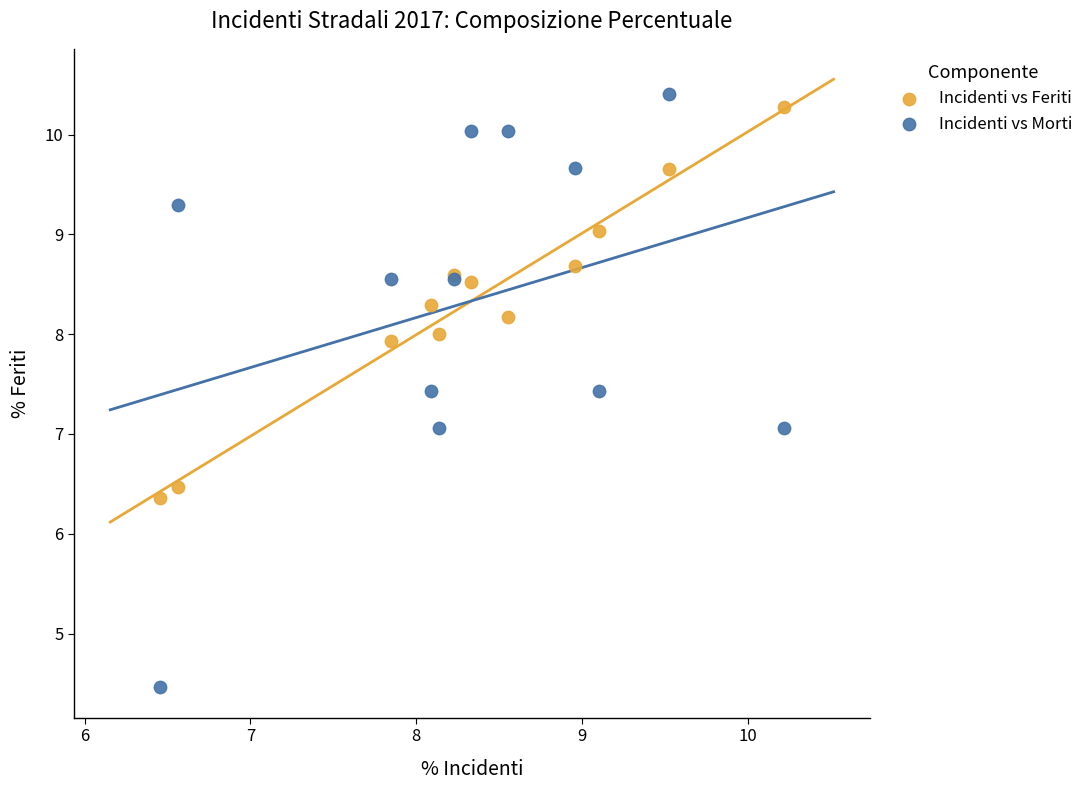

Which series has the widest spread of Y values?

Incidenti vs Morti